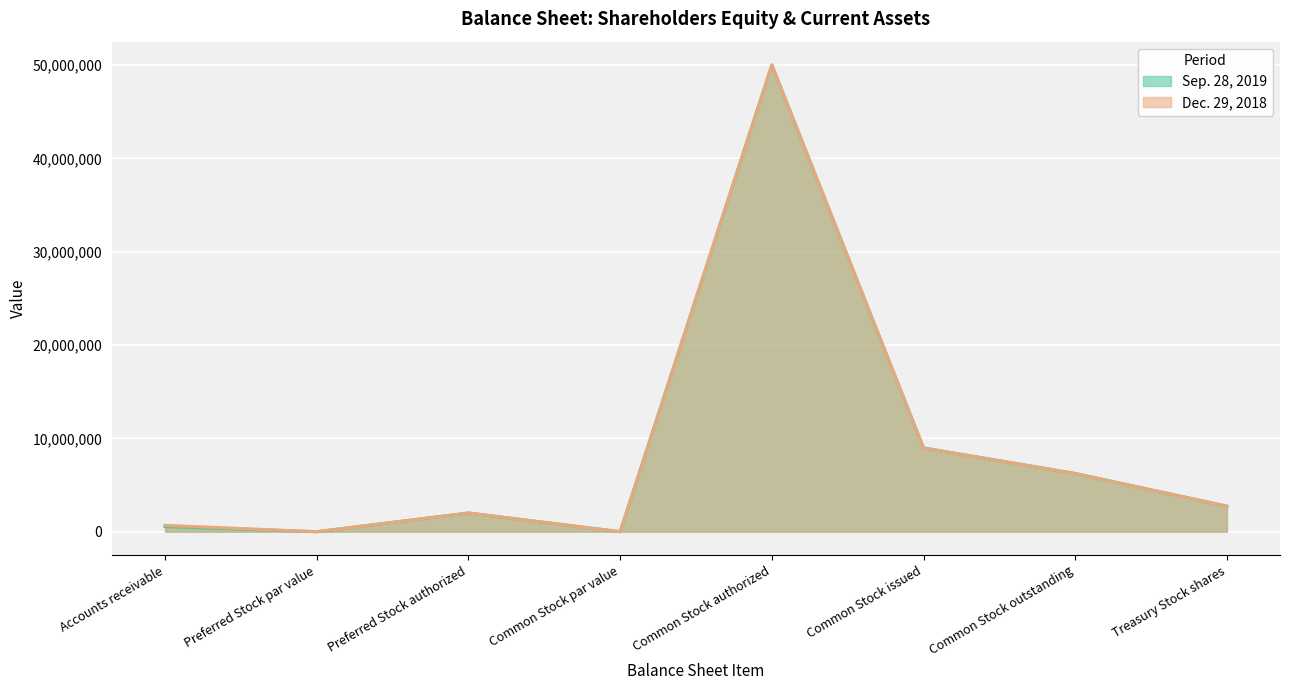

In Sep. 28, 2019, how many points are lower than both neighbors (excluding endpoints)?

2